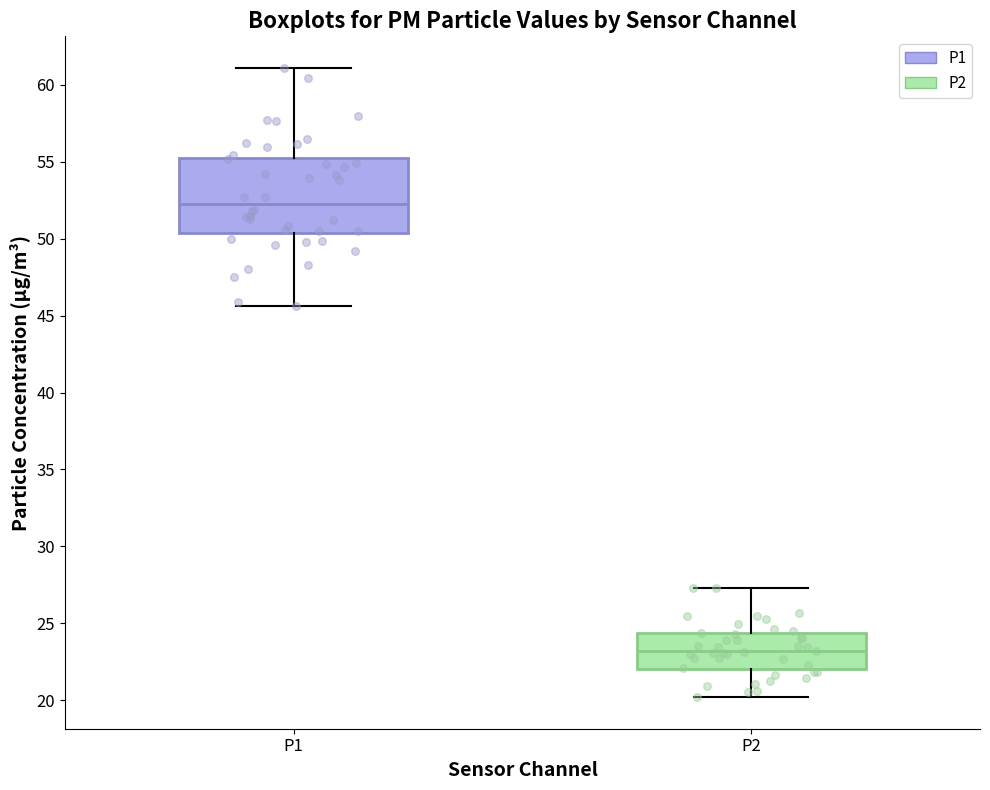

Where does the lower whisker of the box for P2 end on the y-axis? The values are not printed on the chart, so give them approximately, as read against the axis.

20.0